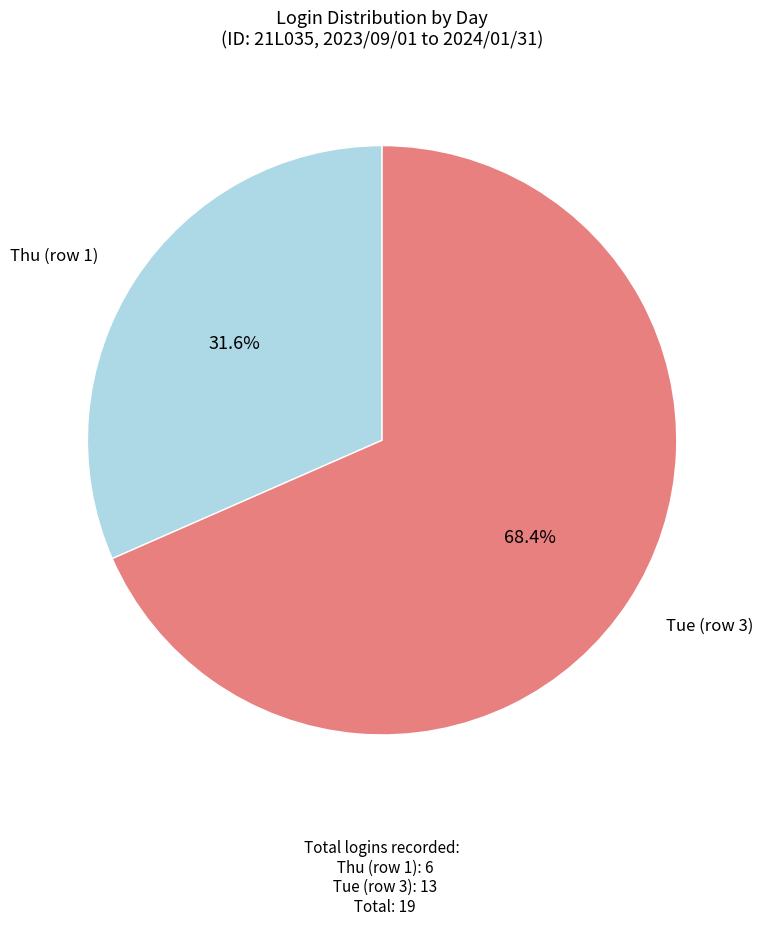

To the nearest percent, what portion does Thu (row 1) represent?

32%